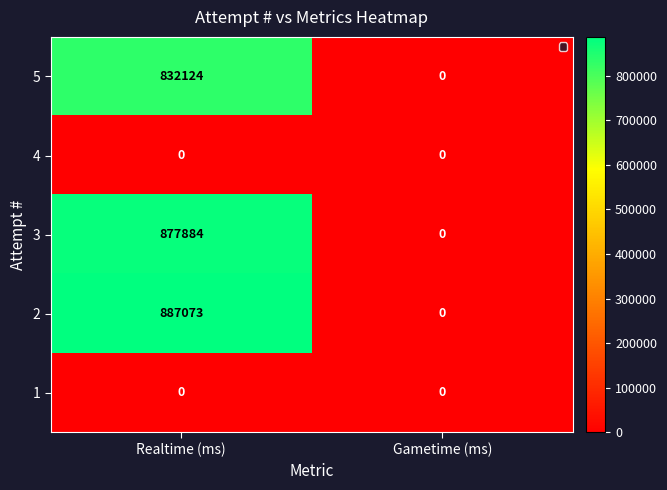

At which label is 2 closest to 443536?

Gametime (ms)